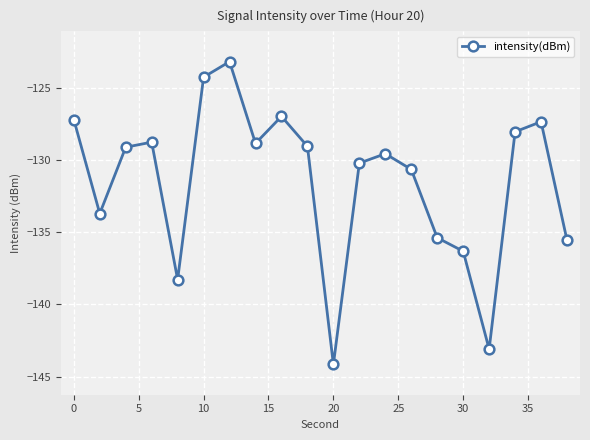

What is the value of the 2nd point from the left?

-133.7